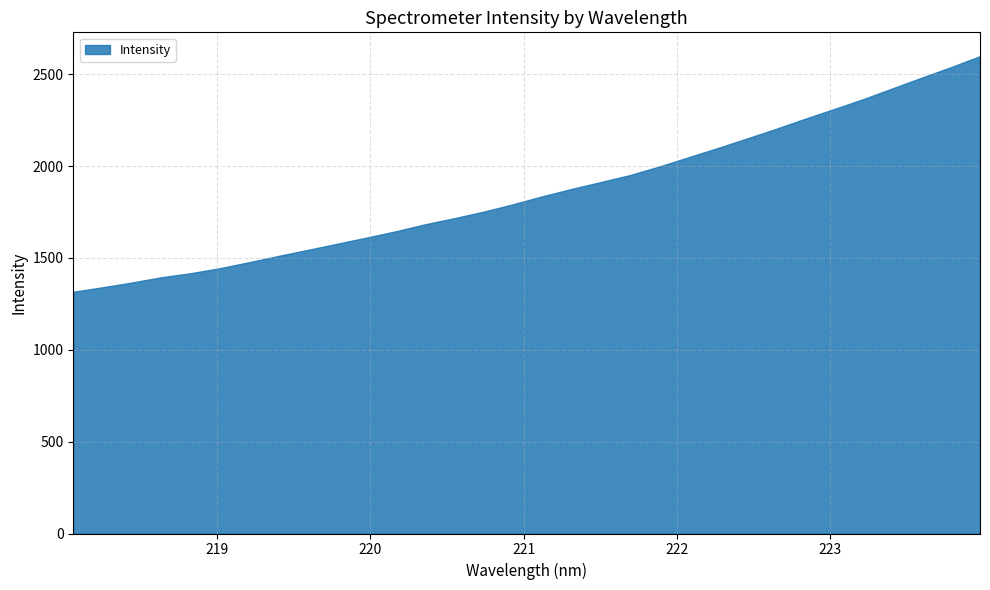

What is the ratio of the value at 223.9802 to the value at 222.4538?

1.2